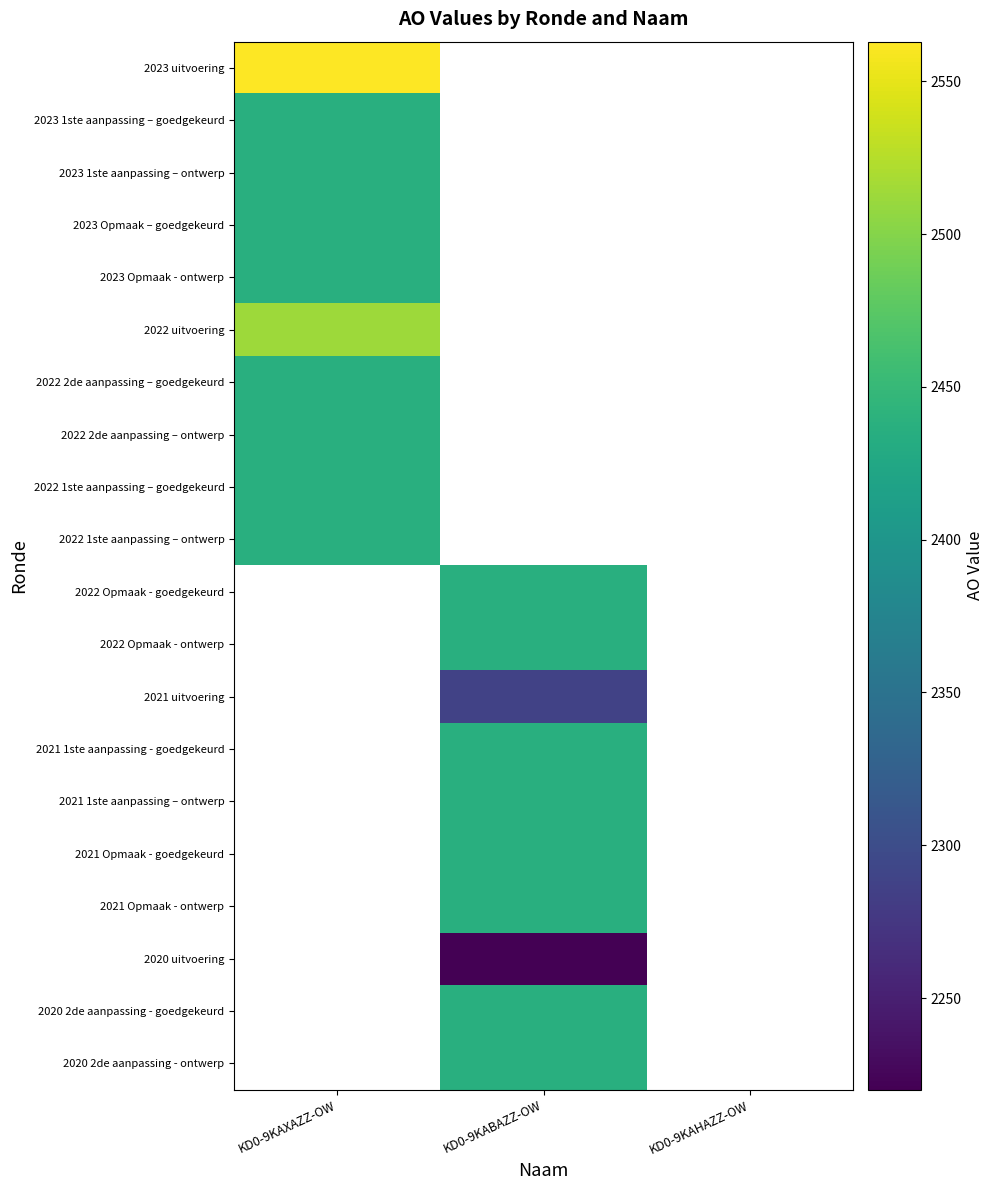

List the labels in order of 2020 2de aanpassing - goedgekeurd value, smallest first.

KD0-9KAXAZZ-OW, KD0-9KABAZZ-OW, KD0-9KAHAZZ-OW